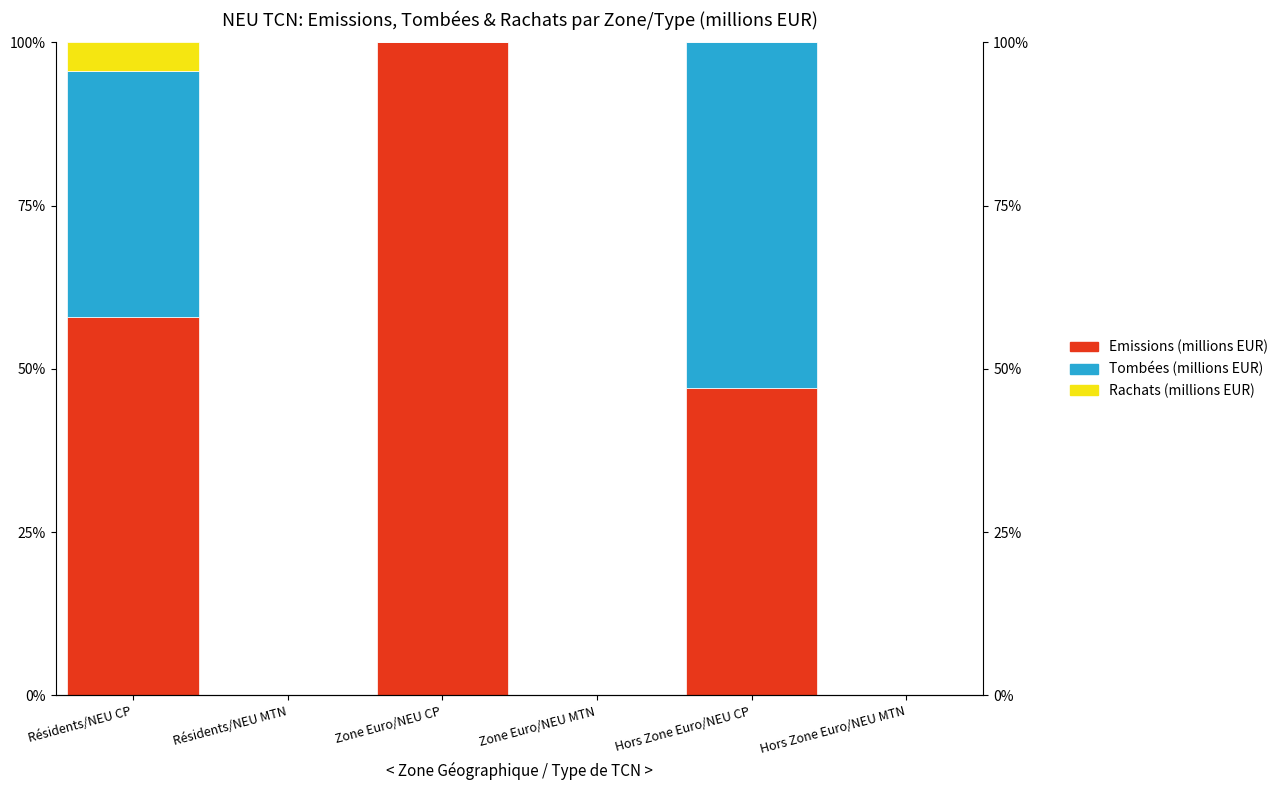

What is the difference between the maximum and minimum values in the Tombées (millions EUR) series?

52.9